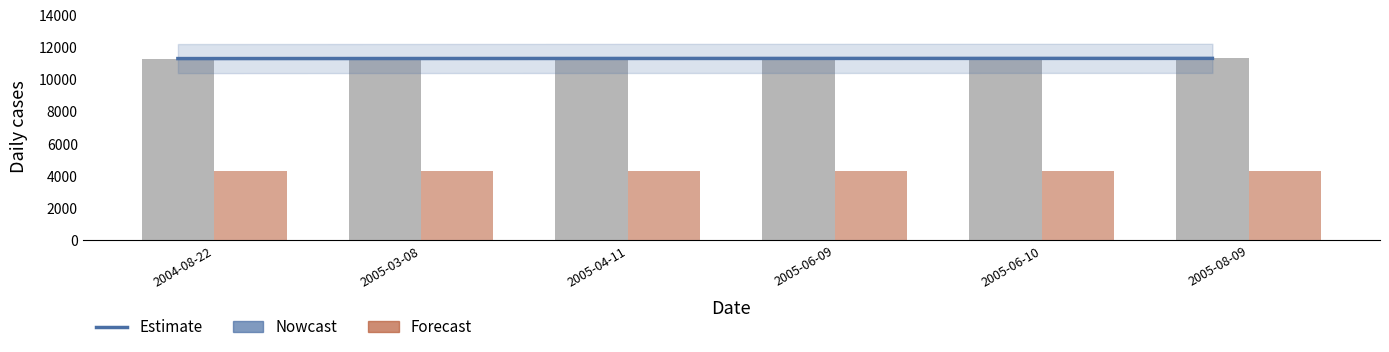

How many groups of bars are there?

6